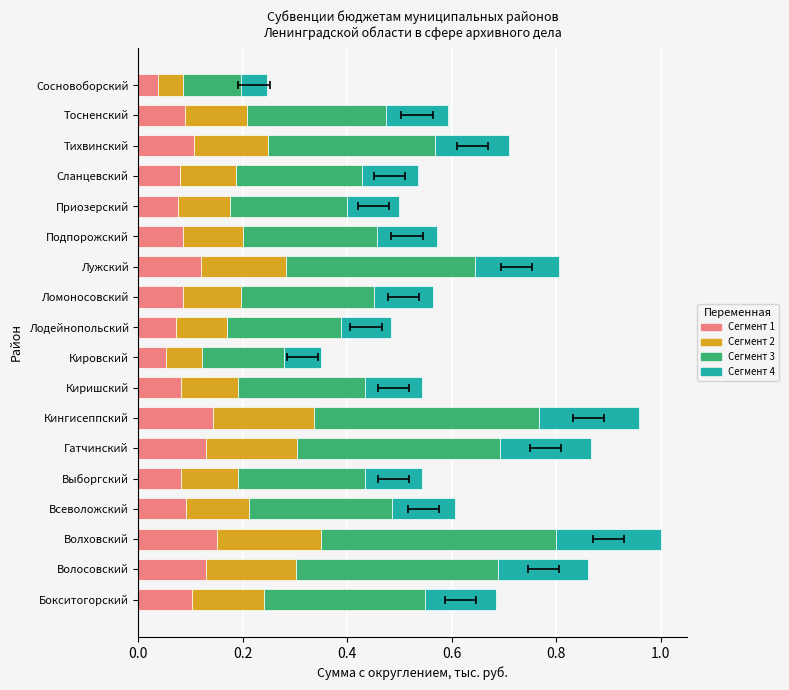

List the series in order of their peak value, lowest first.

Сегмент 1, Сегмент 4, Сегмент 2, Сегмент 3